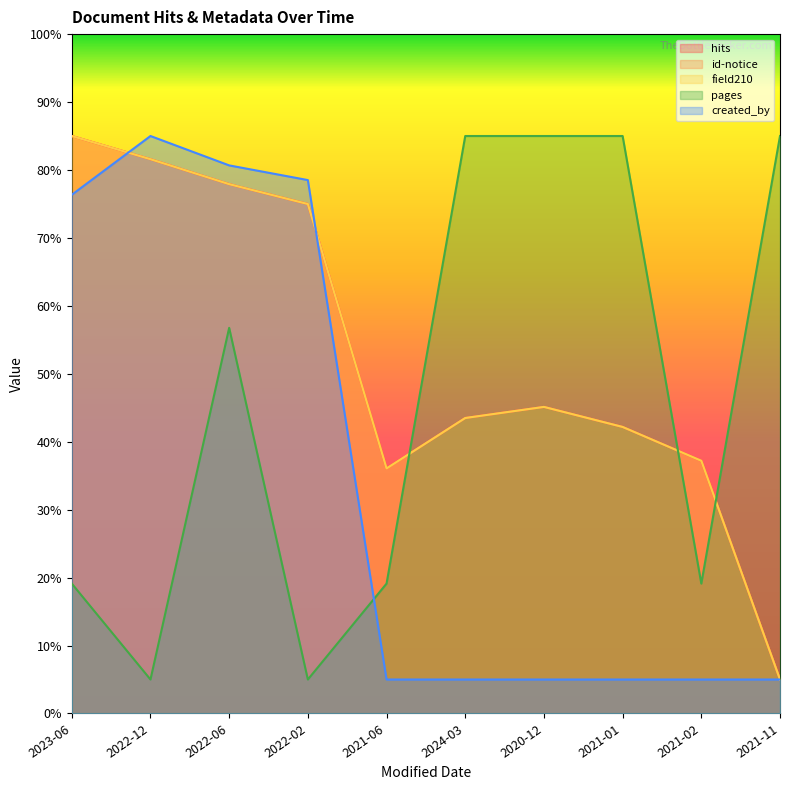

At which category is the sum across all series the highest?

2022-06